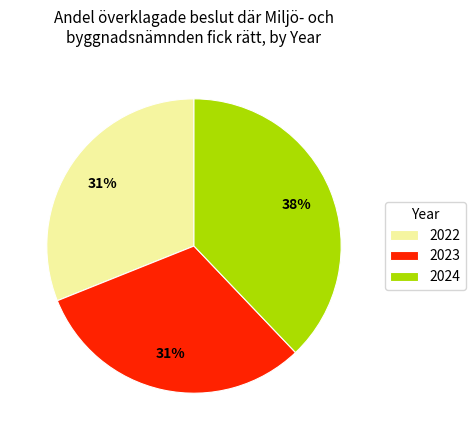

Is it true that 2023 is 38% of the pie?

False